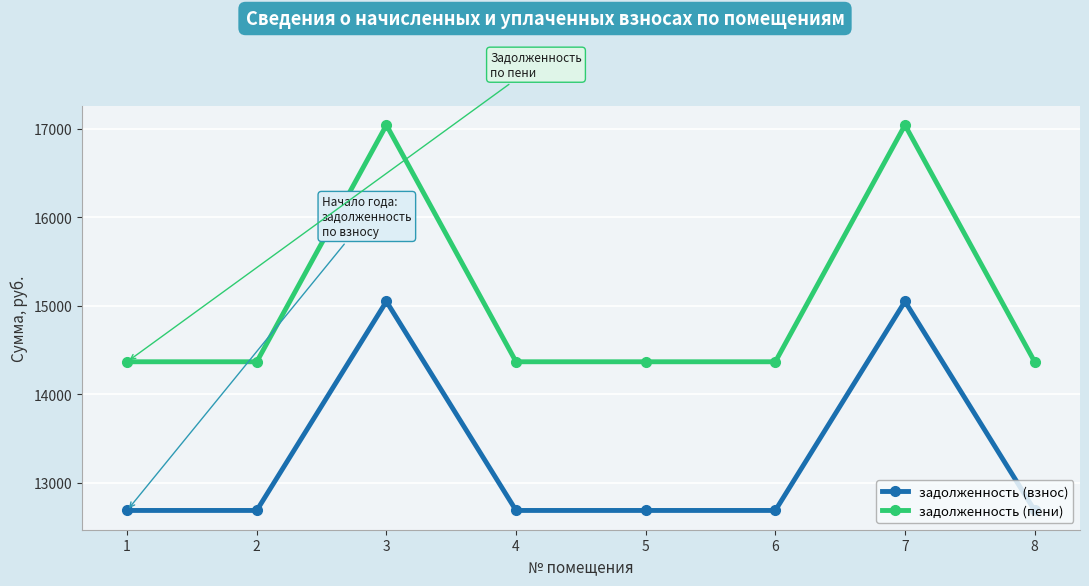

Which series has the largest total across all categories?

задолженность (пени)